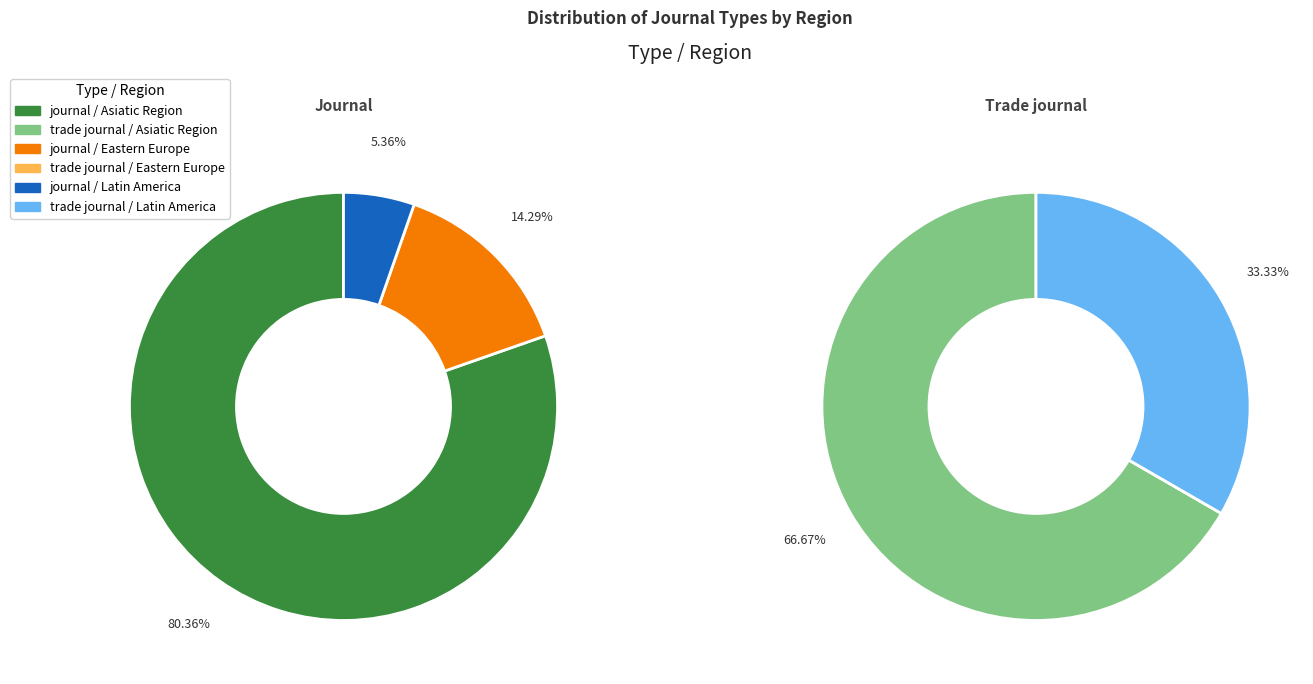

Between Eastern Europe and Latin America, which series saw the biggest shift?

journal